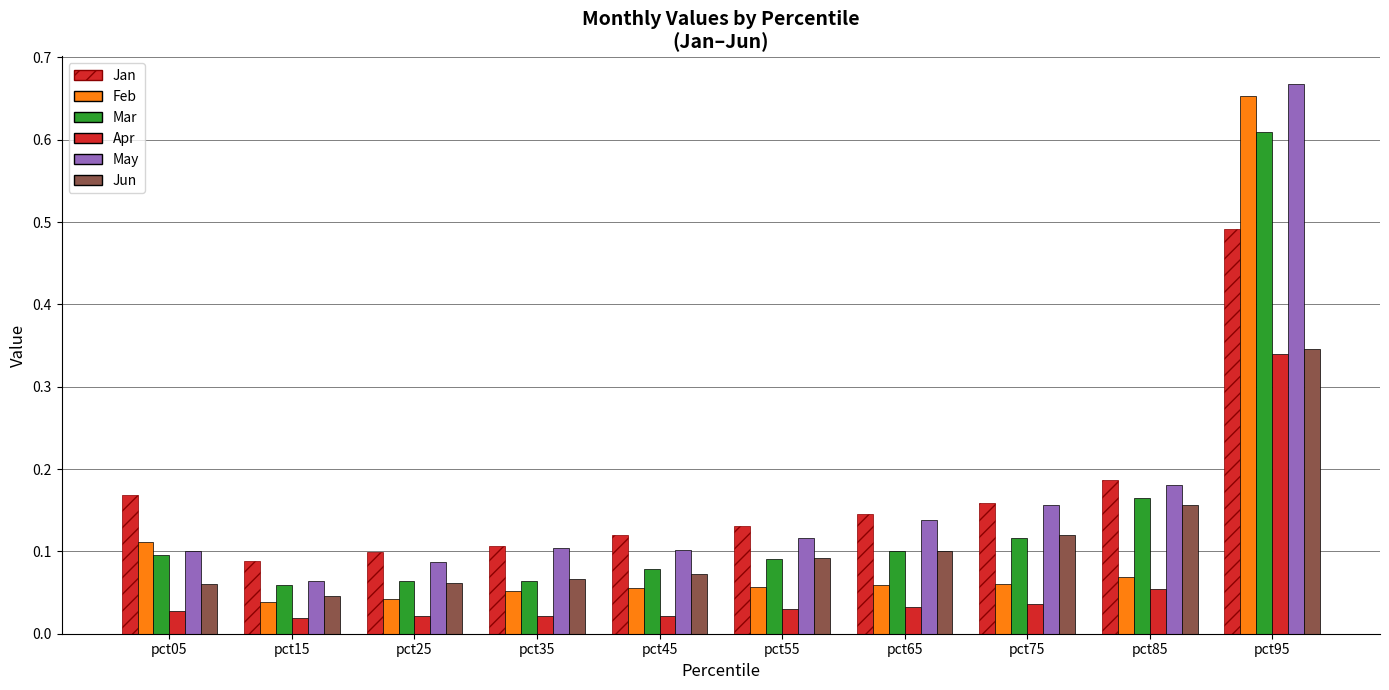

Are the bars horizontal?

No